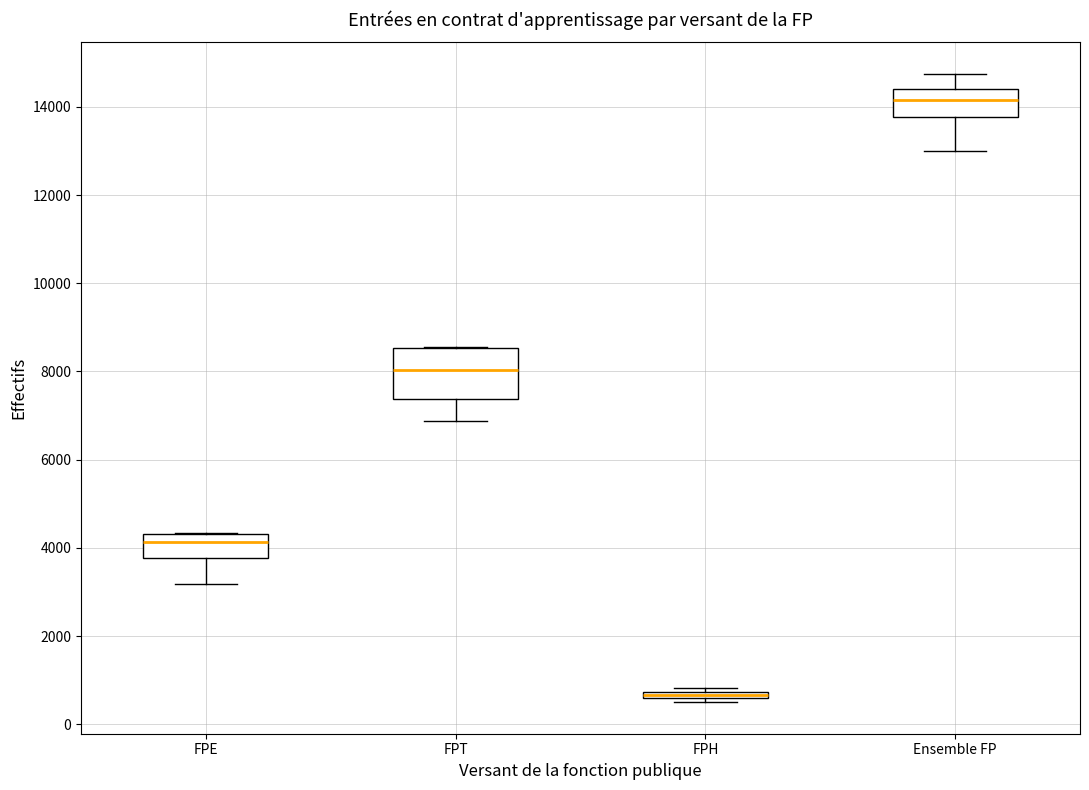

Where is the upper edge of the box for FPE on the y-axis? The values are not printed on the chart, so give them approximately, as read against the axis.

4400